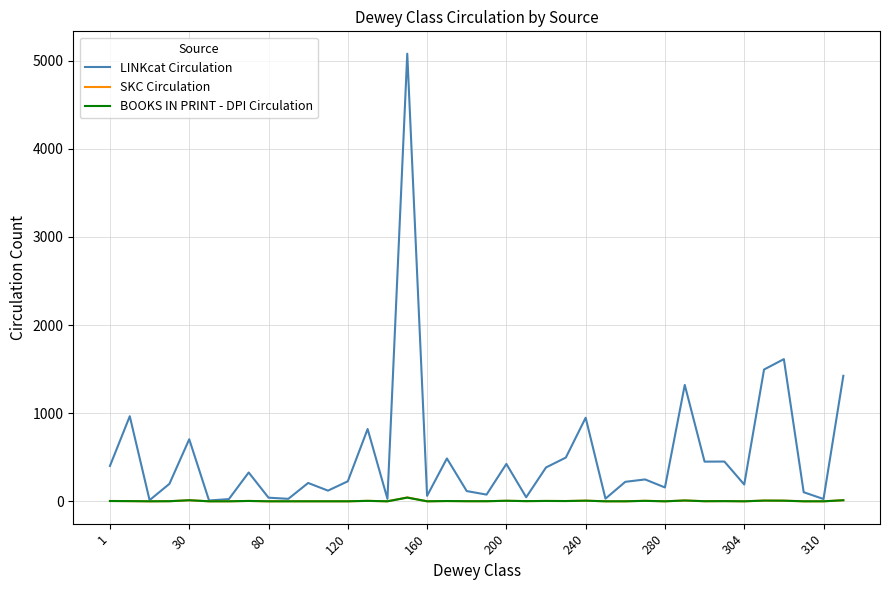

What is the greatest value displayed?

5078